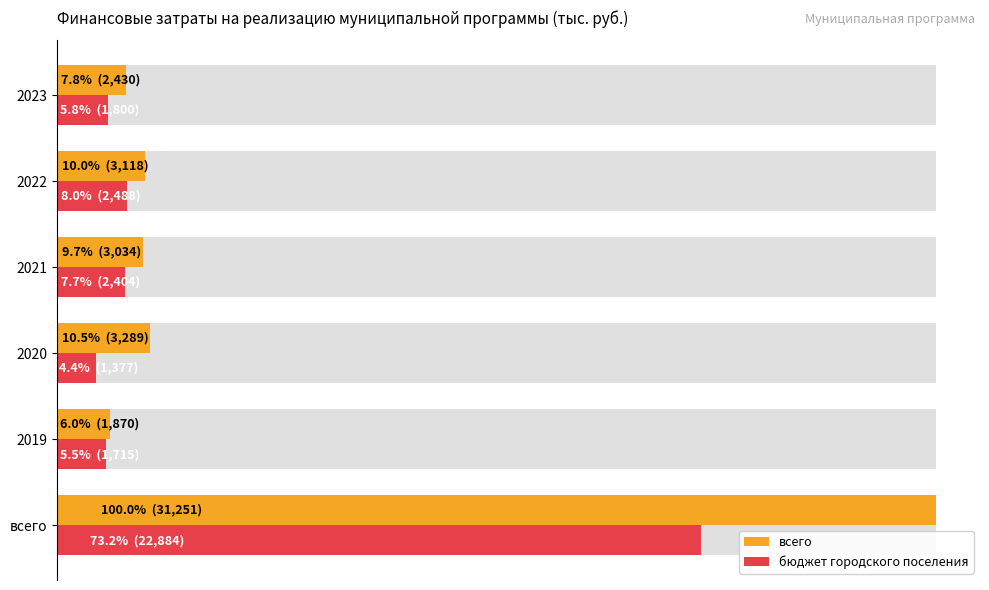

Between 15000 and 25000, which series saw the biggest shift?

всего